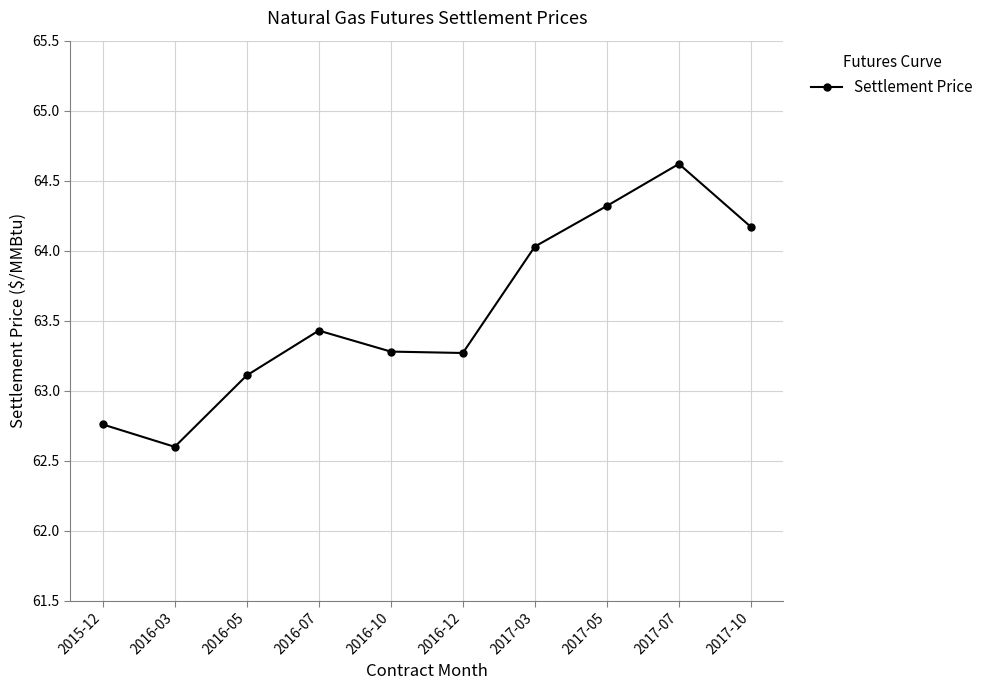

How many interior local peaks (higher than both neighbors) does the data have?

2